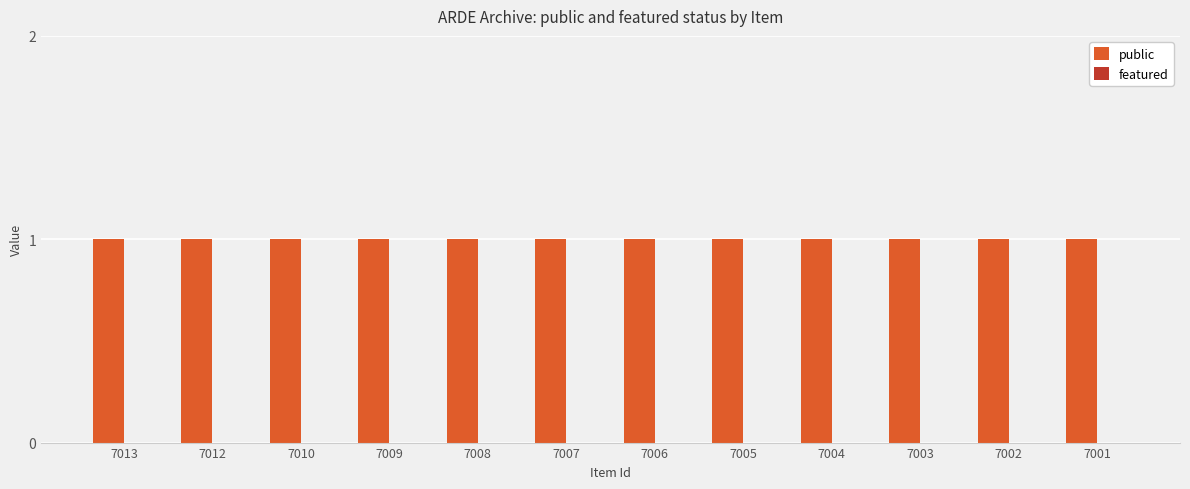

Rank the series at 7005 from highest to lowest value.

public, featured